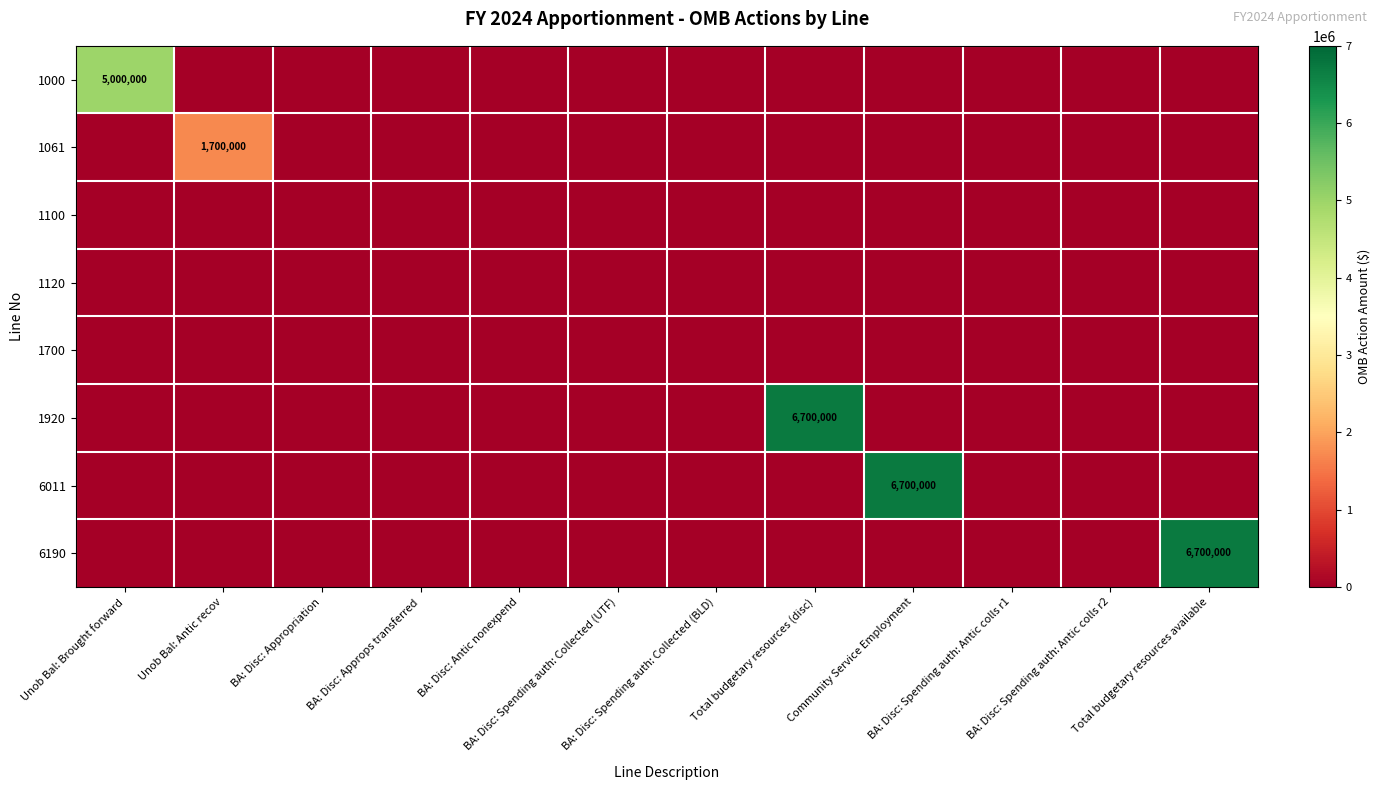

The value of 1061 at BA: Disc: Appropriation is 0. True or false?

True